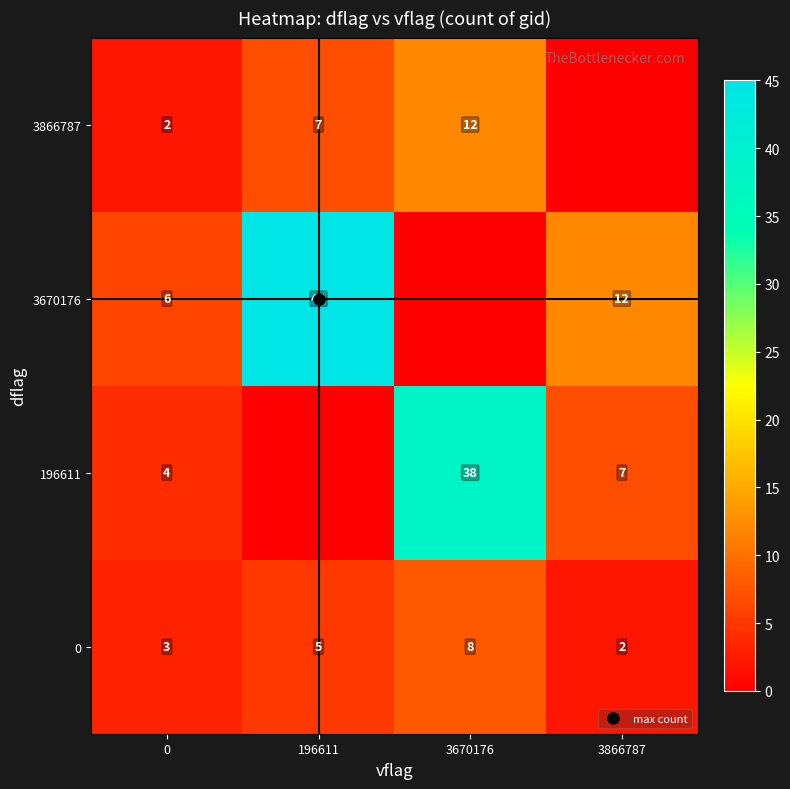

At which label does 3866787 reach its peak?

3670176